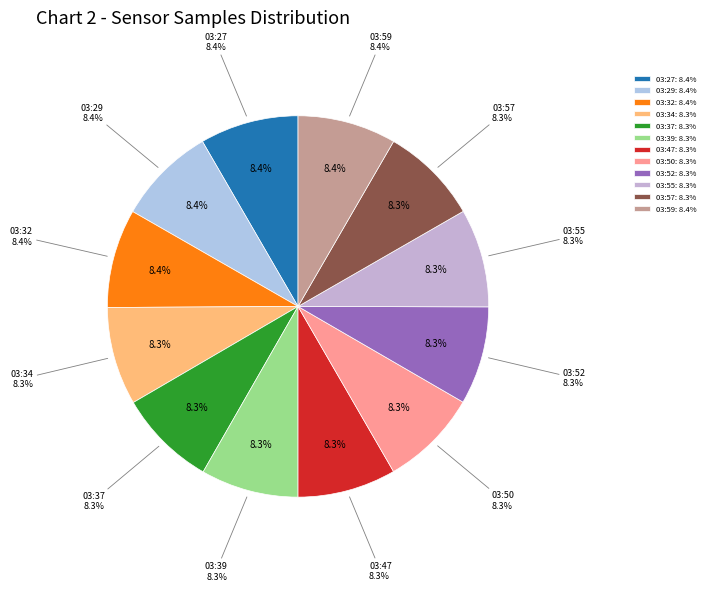

Is 03:47 the majority of the pie?

No